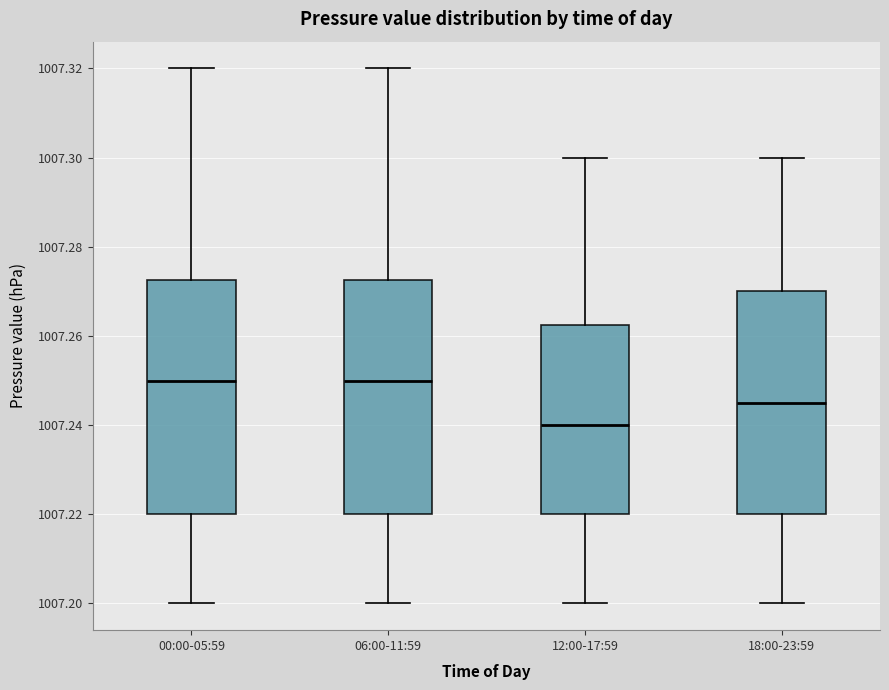

Reading left to right, transcribe this box plot: for each box, give where its median line is, the range the box spans, and where its two whiskers end, as read against the y-axis. The values are not printed on the chart, so give them approximately, as read against the axis.

00:00-05:59: median 1007.250, box 1007.220 to 1007.272, whiskers 1007.200 to 1007.320
06:00-11:59: median 1007.250, box 1007.220 to 1007.272, whiskers 1007.200 to 1007.320
12:00-17:59: median 1007.240, box 1007.220 to 1007.262, whiskers 1007.200 to 1007.300
18:00-23:59: median 1007.246, box 1007.220 to 1007.270, whiskers 1007.200 to 1007.300